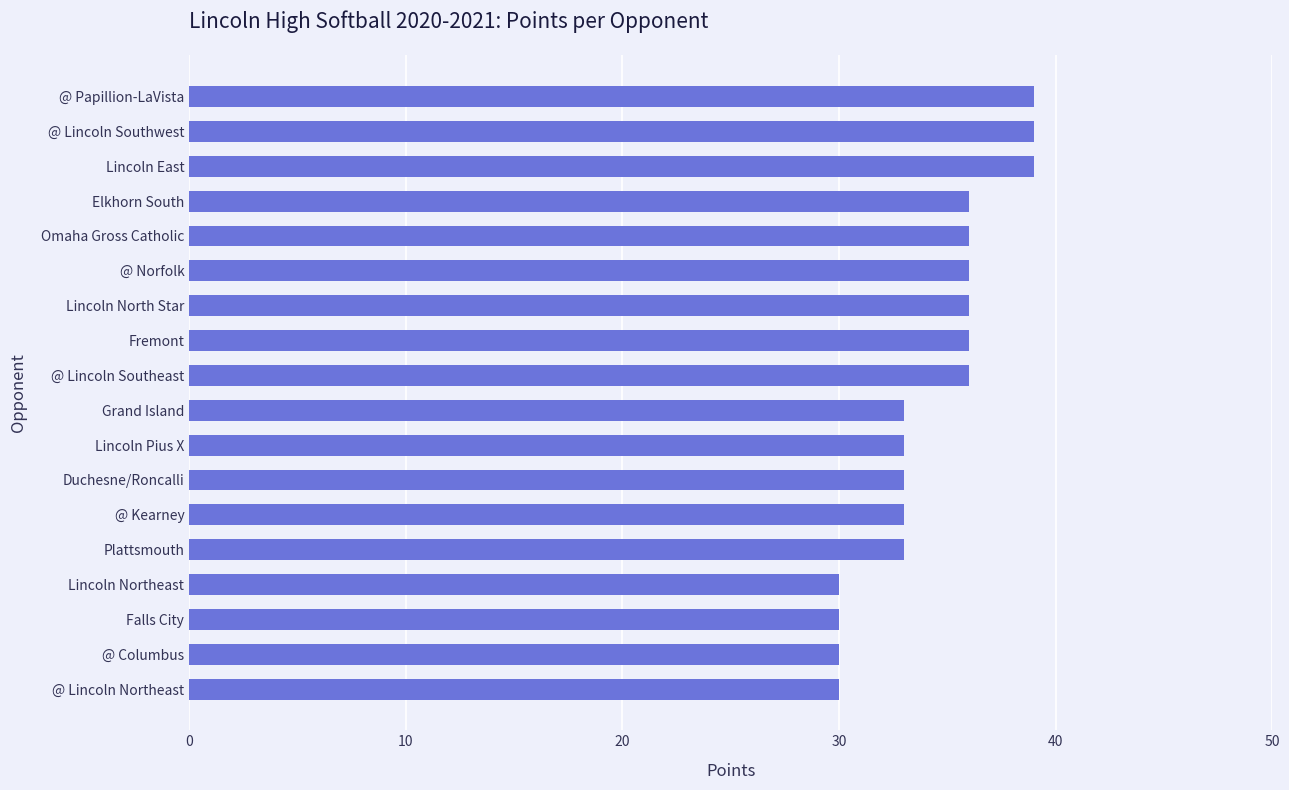

What is the sum of all values?

618